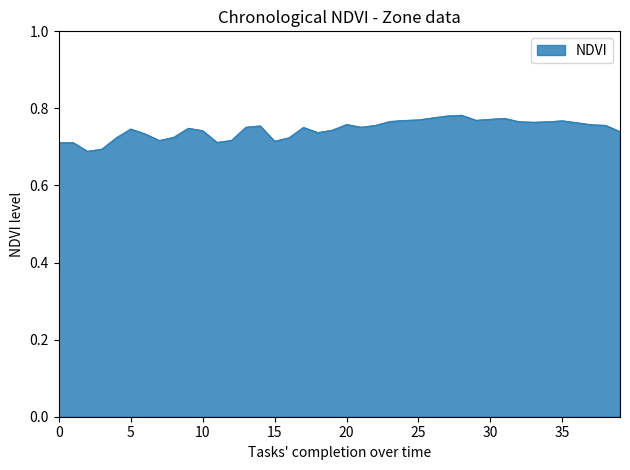

How many interior local peaks (higher than both neighbors) does the data have?

9